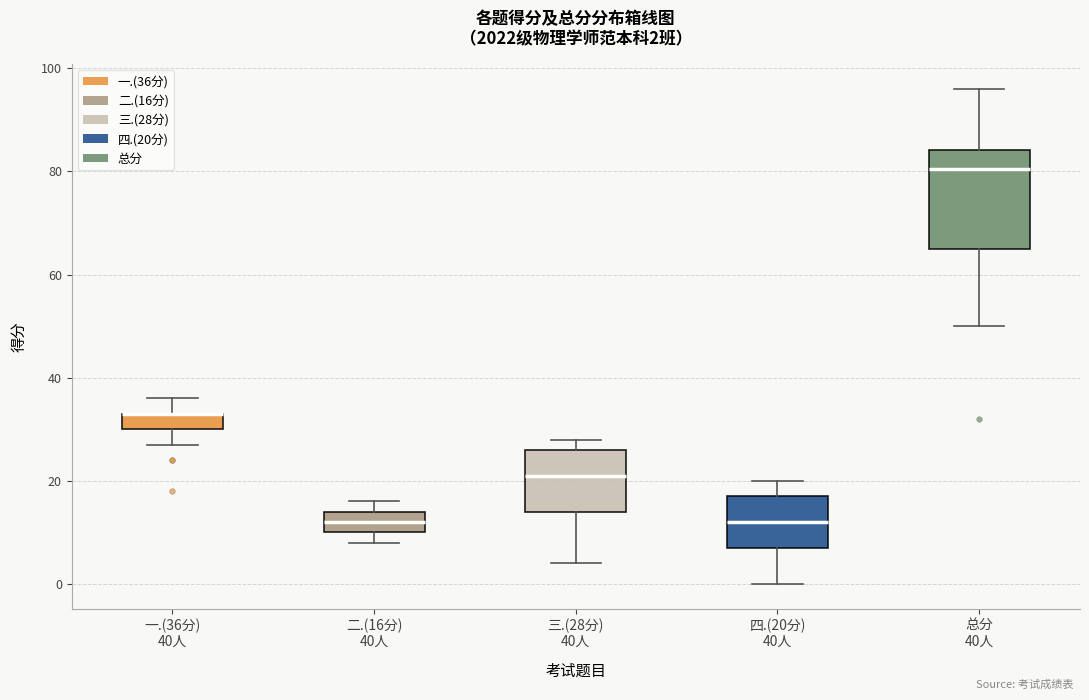

Comparing the boxes themselves (not the whiskers), which one is the tallest?

总分 40人